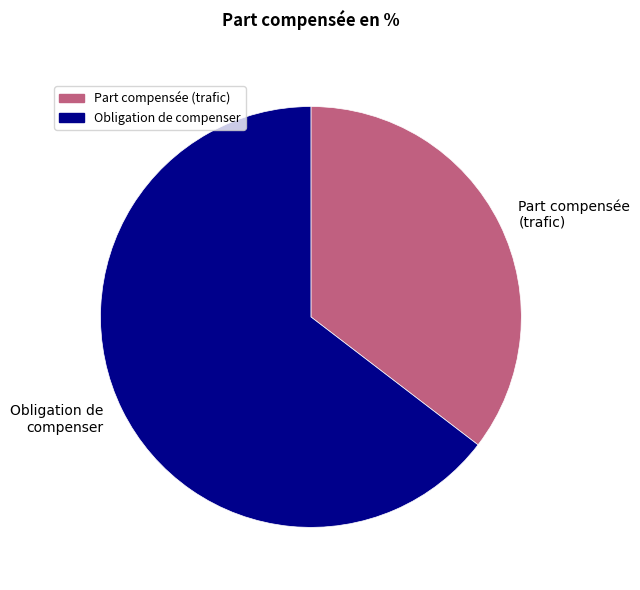

Count the number of slices in the pie.

2